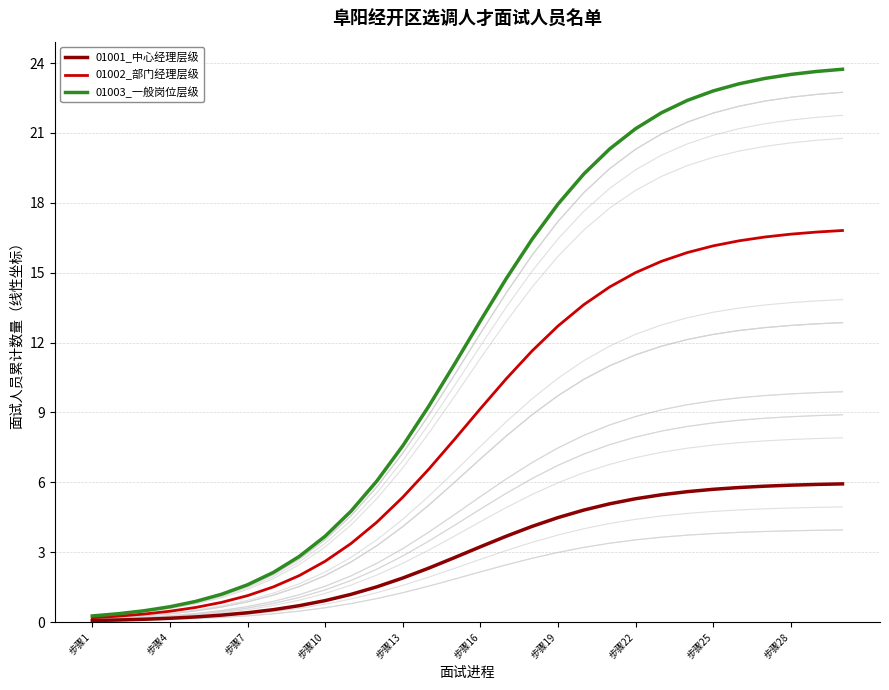

What is the value of the 01003_一般岗位层级 point at the 11th from the left?

4.8